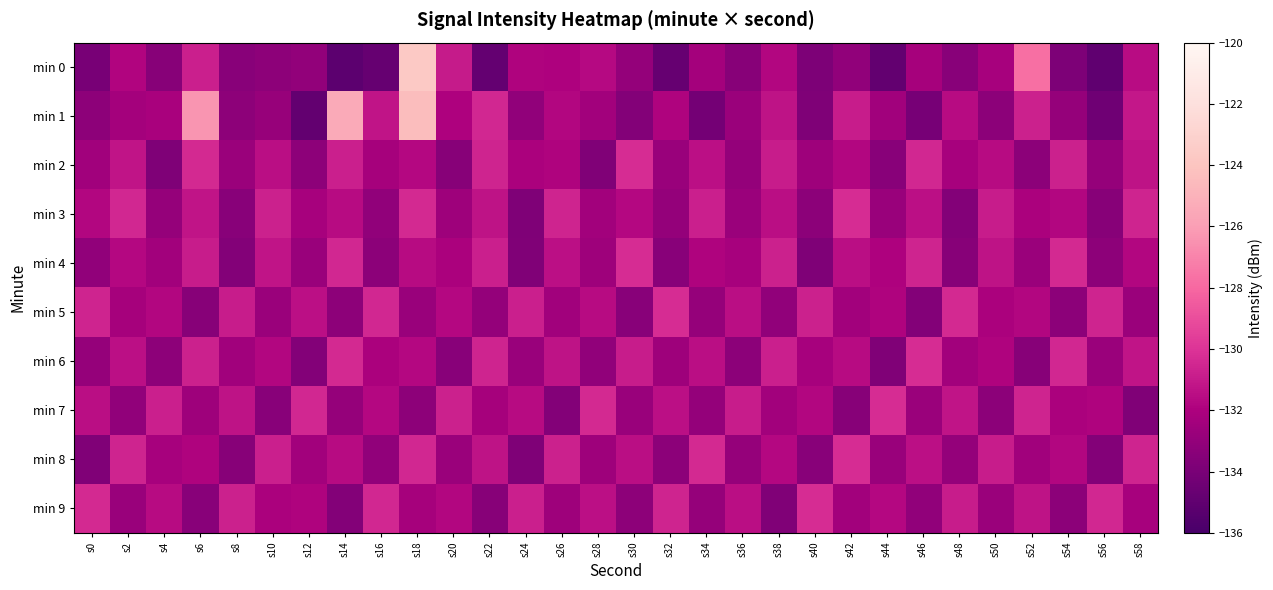

Reading left to right, transcribe all the data shown in this chart.

min 0: s0=-134.0	s2=-131.8	s4=-133.5	s6=-130.8	s8=-133.4	s10=-133.2	s12=-133.0	s14=-135.2	s16=-134.8	s18=-123.6	s20=-131.0	s22=-134.8	s24=-131.9	s26=-132.0	s28=-131.6	s30=-133.0	s32=-134.8	s34=-132.4	s36=-133.4	s38=-131.8	s40=-133.9	s42=-133.1	s44=-134.9	s46=-132.3	s48=-133.4	s50=-132.2	s52=-127.7	s54=-133.9	s56=-135.0	s58=-131.5
min 1: s0=-133.2	s2=-132.3	s4=-132.2	s6=-126.3	s8=-133.2	s10=-132.8	s12=-134.9	s14=-125.4	s16=-131.2	s18=-124.4	s20=-132.0	s22=-130.5	s24=-133.1	s26=-131.8	s28=-132.4	s30=-133.6	s32=-131.9	s34=-134.2	s36=-132.7	s38=-131.3	s40=-133.8	s42=-130.9	s44=-132.5	s46=-134.1	s48=-131.6	s50=-133.3	s52=-130.7	s54=-132.9	s56=-134.4	s58=-131.1
min 2: s0=-132.5	s2=-131.2	s4=-133.8	s6=-130.4	s8=-132.7	s10=-131.5	s12=-133.2	s14=-130.8	s16=-132.3	s18=-131.7	s20=-133.5	s22=-130.6	s24=-132.1	s26=-131.9	s28=-133.7	s30=-130.3	s32=-132.8	s34=-131.4	s36=-133.0	s38=-130.9	s40=-132.6	s42=-131.8	s44=-133.4	s46=-130.5	s48=-132.2	s50=-131.6	s52=-133.3	s54=-130.7	s56=-132.9	s58=-131.3
min 3: s0=-131.8	s2=-130.5	s4=-132.9	s6=-131.2	s8=-133.4	s10=-130.7	s12=-132.2	s14=-131.6	s16=-133.1	s18=-130.4	s20=-132.6	s22=-131.3	s24=-133.8	s26=-130.6	s28=-132.4	s30=-131.7	s32=-133.0	s34=-130.8	s36=-132.7	s38=-131.5	s40=-133.3	s42=-130.3	s44=-132.8	s46=-131.4	s48=-133.6	s50=-130.9	s52=-132.1	s54=-131.8	s56=-133.5	s58=-130.6
min 4: s0=-133.1	s2=-131.7	s4=-132.4	s6=-130.9	s8=-133.6	s10=-131.2	s12=-132.8	s14=-130.5	s16=-133.3	s18=-131.6	s20=-132.1	s22=-130.8	s24=-133.7	s26=-131.4	s28=-132.6	s30=-130.3	s32=-133.4	s34=-131.9	s36=-132.2	s38=-130.7	s40=-133.8	s42=-131.5	s44=-132.0	s46=-130.6	s48=-133.5	s50=-131.3	s52=-132.7	s54=-130.4	s56=-133.2	s58=-131.8
min 5: s0=-130.6	s2=-132.3	s4=-131.8	s6=-133.5	s8=-130.9	s10=-132.7	s12=-131.4	s14=-133.2	s16=-130.5	s18=-132.8	s20=-131.7	s22=-133.0	s24=-130.8	s26=-132.5	s28=-131.6	s30=-133.4	s32=-130.3	s34=-132.9	s36=-131.5	s38=-133.1	s40=-130.7	s42=-132.4	s44=-131.9	s46=-133.6	s48=-130.4	s50=-132.1	s52=-131.8	s54=-133.3	s56=-130.6	s58=-132.7
min 6: s0=-132.9	s2=-131.4	s4=-133.2	s6=-130.7	s8=-132.5	s10=-131.8	s12=-133.6	s14=-130.4	s16=-132.1	s18=-131.7	s20=-133.4	s22=-130.6	s24=-132.8	s26=-131.3	s28=-133.1	s30=-130.9	s32=-132.6	s34=-131.5	s36=-133.3	s38=-130.8	s40=-132.2	s42=-131.6	s44=-133.7	s46=-130.3	s48=-132.4	s50=-131.9	s52=-133.5	s54=-130.5	s56=-132.7	s58=-131.2
min 7: s0=-131.5	s2=-133.1	s4=-130.8	s6=-132.6	s8=-131.3	s10=-133.4	s12=-130.5	s14=-132.9	s16=-131.7	s18=-133.2	s20=-130.7	s22=-132.3	s24=-131.6	s26=-133.6	s28=-130.4	s30=-132.8	s32=-131.4	s34=-133.0	s36=-130.9	s38=-132.4	s40=-131.8	s42=-133.5	s44=-130.3	s46=-132.7	s48=-131.2	s50=-133.3	s52=-130.6	s54=-132.1	s56=-131.9	s58=-133.7
min 8: s0=-133.7	s2=-130.6	s4=-132.2	s6=-131.9	s8=-133.5	s10=-130.8	s12=-132.4	s14=-131.6	s16=-133.1	s18=-130.5	s20=-132.7	s22=-131.3	s24=-133.8	s26=-130.7	s28=-132.6	s30=-131.5	s32=-133.3	s34=-130.4	s36=-132.9	s38=-131.7	s40=-133.4	s42=-130.3	s44=-132.8	s46=-131.4	s48=-133.0	s50=-130.9	s52=-132.5	s54=-131.8	s56=-133.6	s58=-130.6
min 9: s0=-130.4	s2=-132.8	s4=-131.6	s6=-133.4	s8=-130.7	s10=-132.1	s12=-131.9	s14=-133.6	s16=-130.5	s18=-132.3	s20=-131.8	s22=-133.5	s24=-130.8	s26=-132.6	s28=-131.4	s30=-133.2	s32=-130.6	s34=-132.9	s36=-131.5	s38=-133.7	s40=-130.3	s42=-132.4	s44=-131.7	s46=-133.1	s48=-130.9	s50=-132.7	s52=-131.3	s54=-133.3	s56=-130.5	s58=-132.2